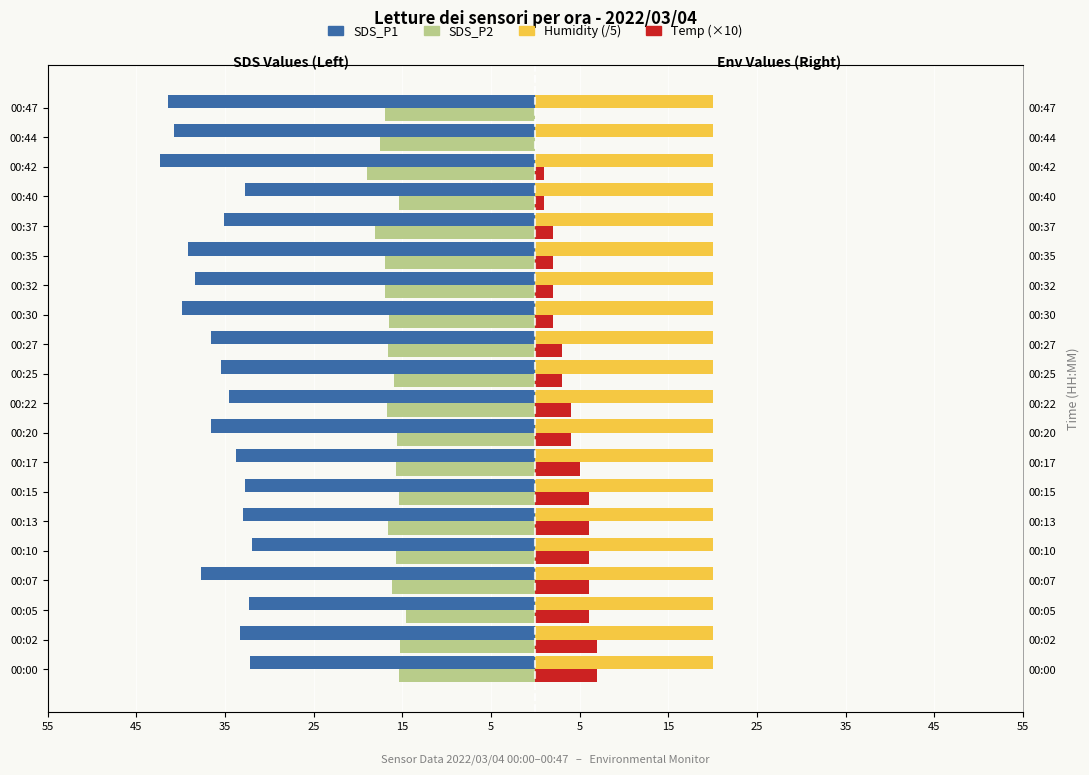

What is the minimum value shown in the chart?

-42.4